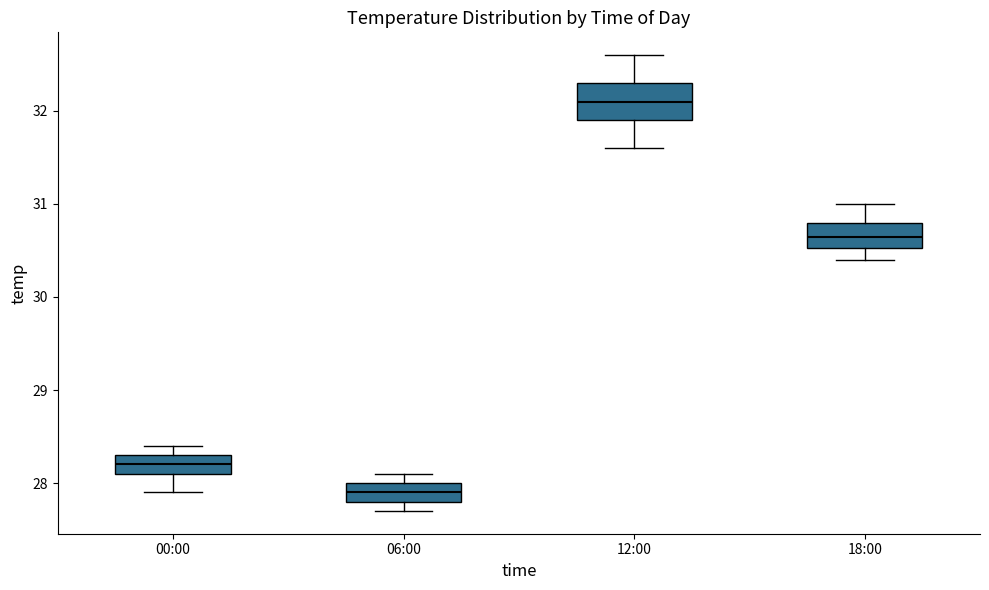

Reading left to right, transcribe this box plot: for each box, give where its median line is, the range the box spans, and where its two whiskers end, as read against the y-axis. The values are not printed on the chart, so give them approximately, as read against the axis.

00:00: median 28.2, box 28.1 to 28.3, whiskers 27.9 to 28.4
06:00: median 27.9, box 27.8 to 28.0, whiskers 27.7 to 28.1
12:00: median 32.1, box 31.9 to 32.3, whiskers 31.6 to 32.6
18:00: median 30.7, box 30.5 to 30.8, whiskers 30.4 to 31.0